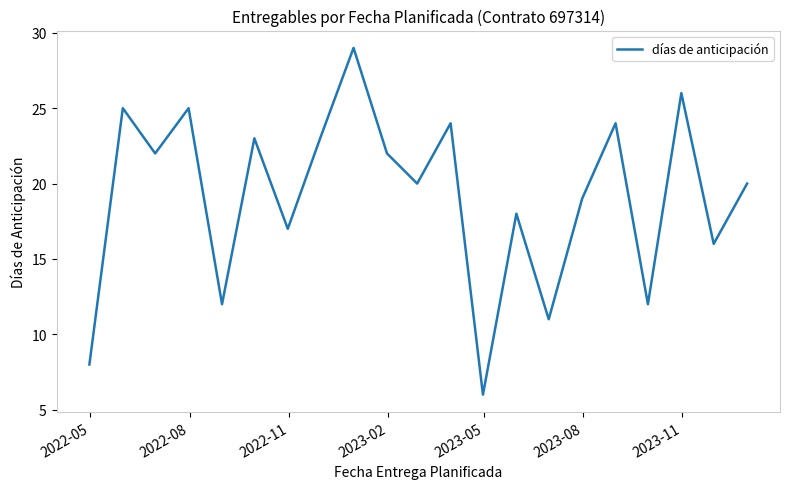

What is the minimum value shown in the chart?

6